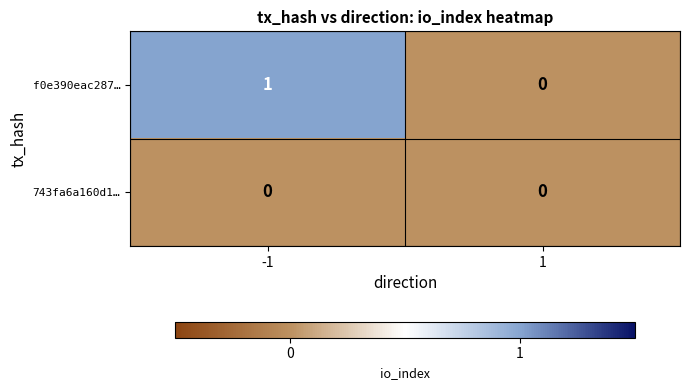

Reading right to left, transcribe all the data shown in this chart.

f0e390eac287…: 1=0	-1=1
743fa6a160d1…: 1=0	-1=0